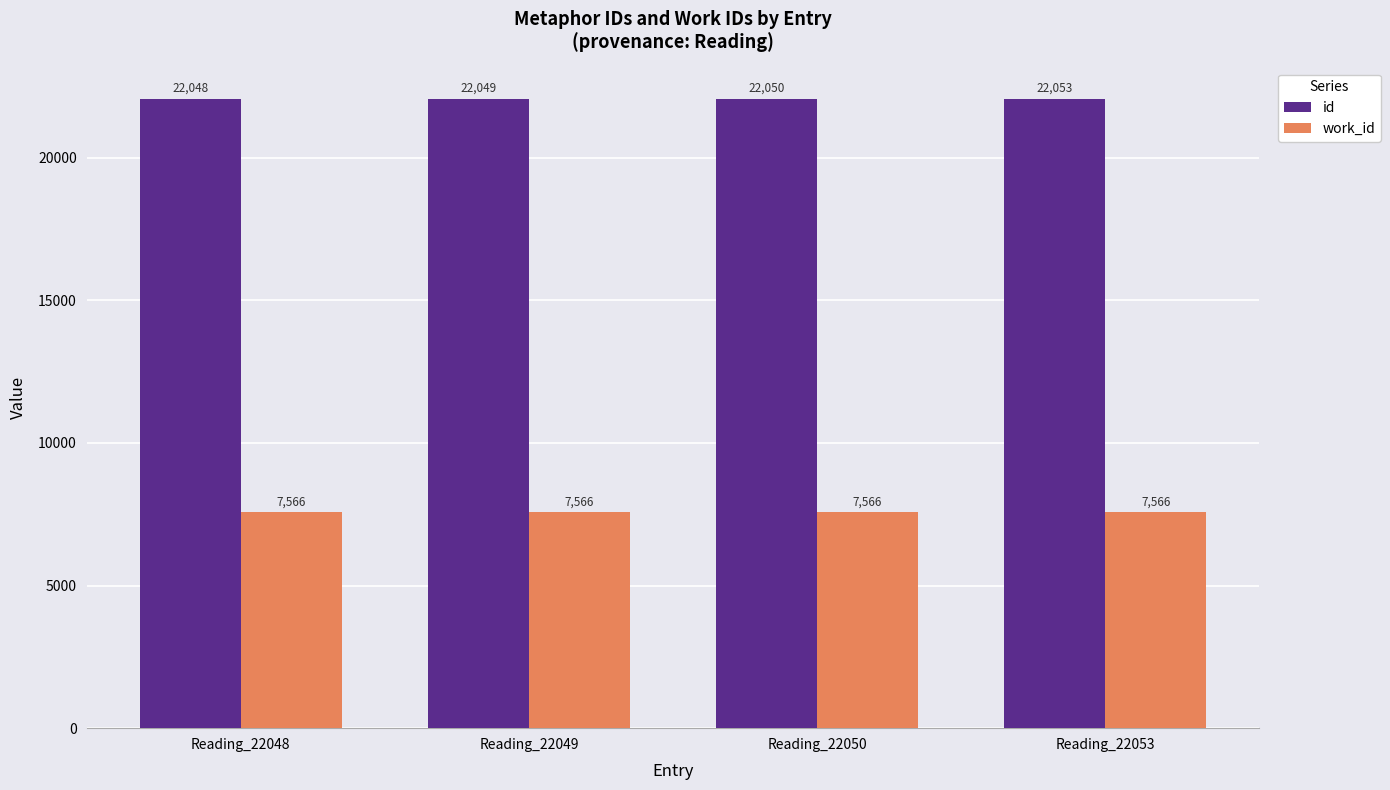

Rank the series by their maximum value, from highest to lowest.

id, work_id